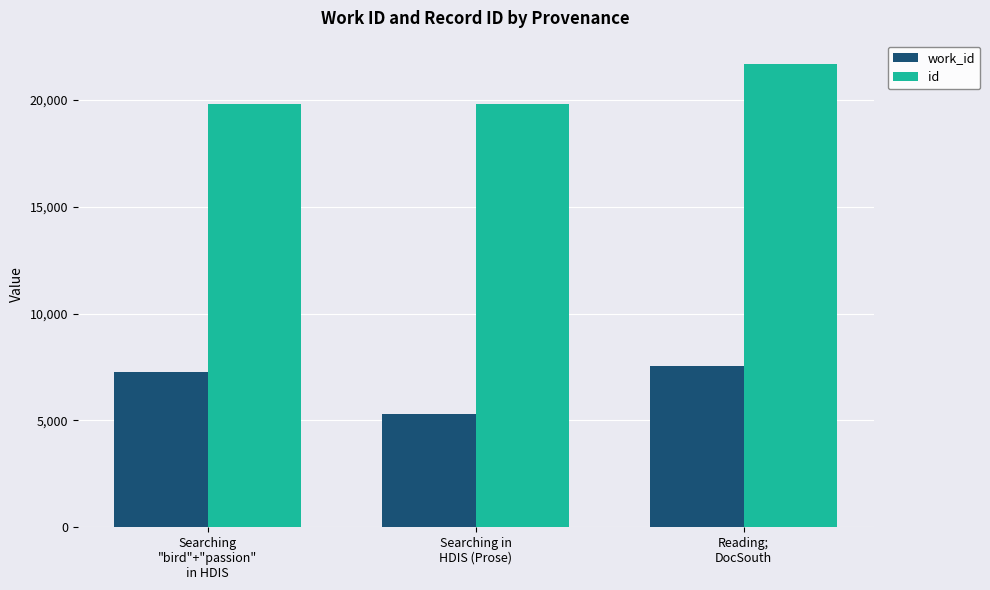

What is the sum of all work_id values?

20123